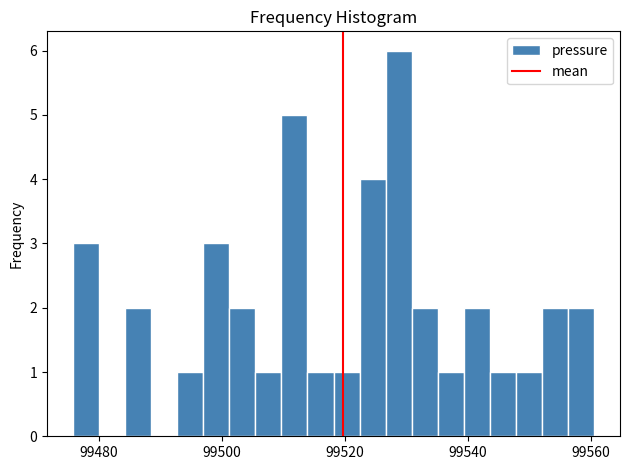

Read against the x-axis, roughly where is the centre of the tallest bar?

99528